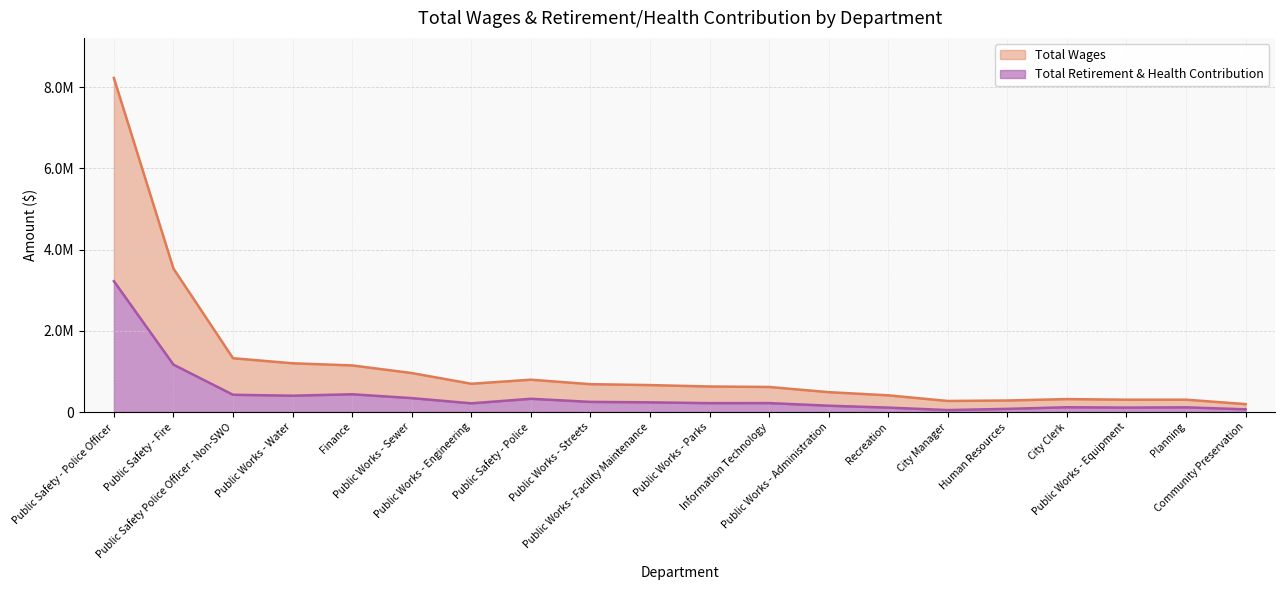

Which label corresponds to the smallest value in the chart?

City Manager